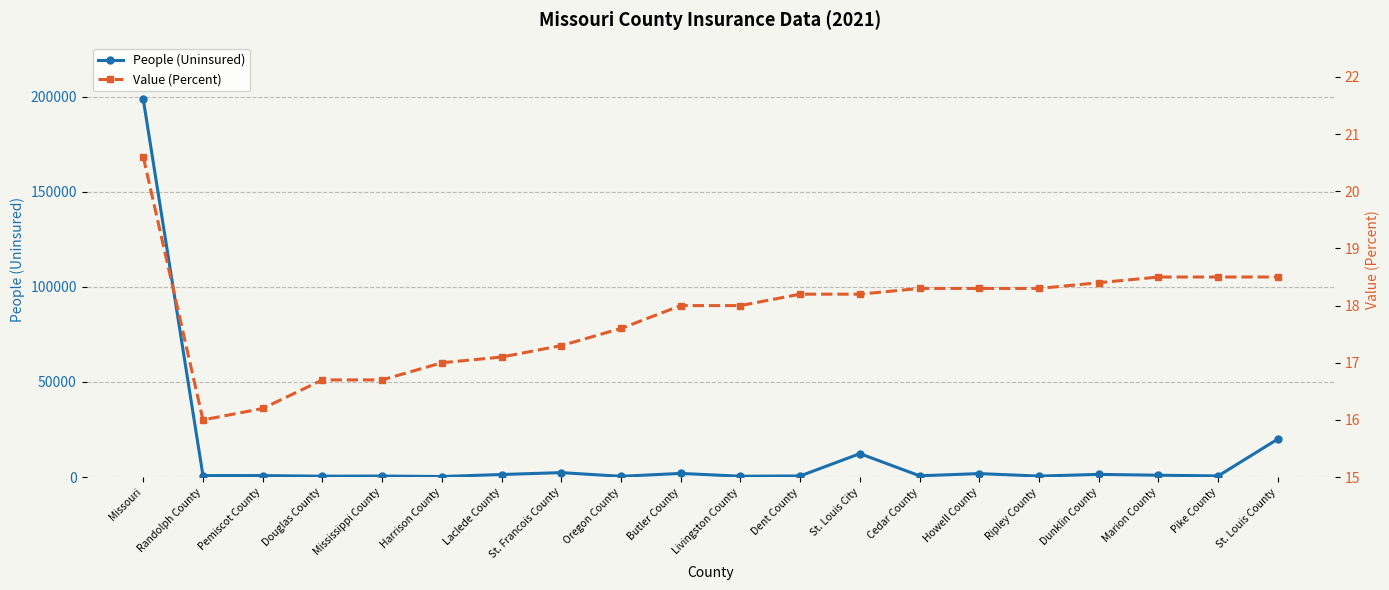

Reading left to right, list all the values displayed in this chart.

People (Uninsured): 198542.0	772.0	801.0	469.0	558.0	305.0	1363.0	2346.0	423.0	1937.0	459.0	602.0	12330.0	676.0	1842.0	534.0	1426.0	982.0	619.0	20021.0
Value (Percent): 20.6	16.0	16.2	16.7	16.7	17.0	17.1	17.3	17.6	18.0	18.0	18.2	18.2	18.3	18.3	18.3	18.4	18.5	18.5	18.5